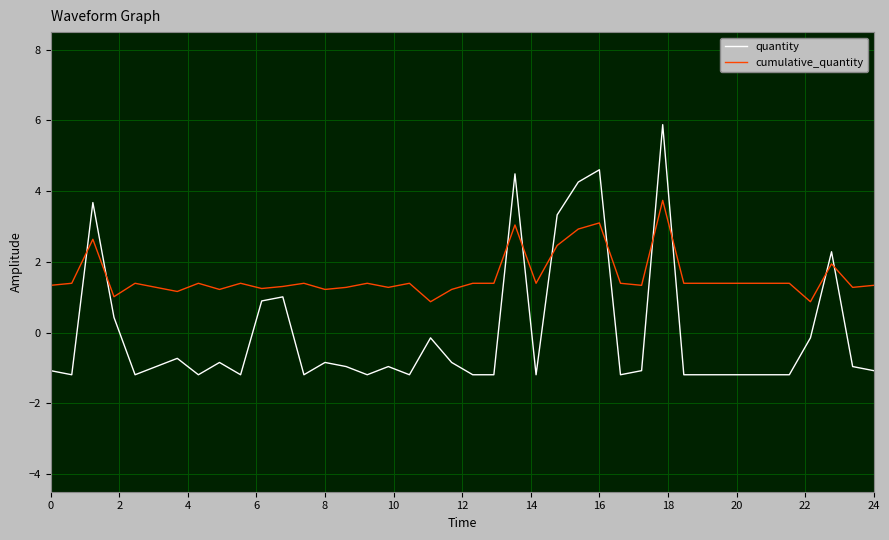

True or false: quantity and cumulative_quantity intersect in this chart.

True